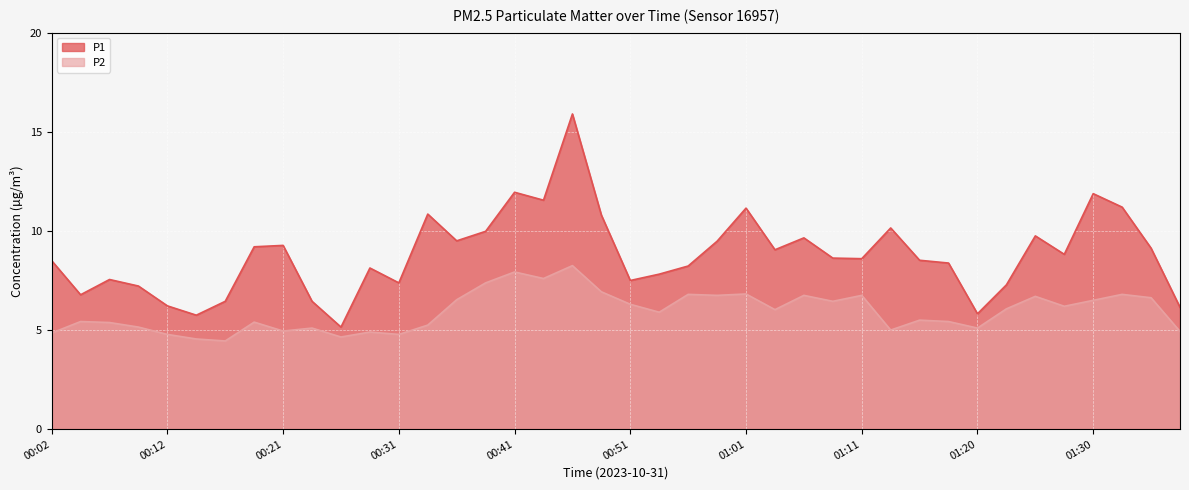

True or false: P1 and P2 cross at least once.

False